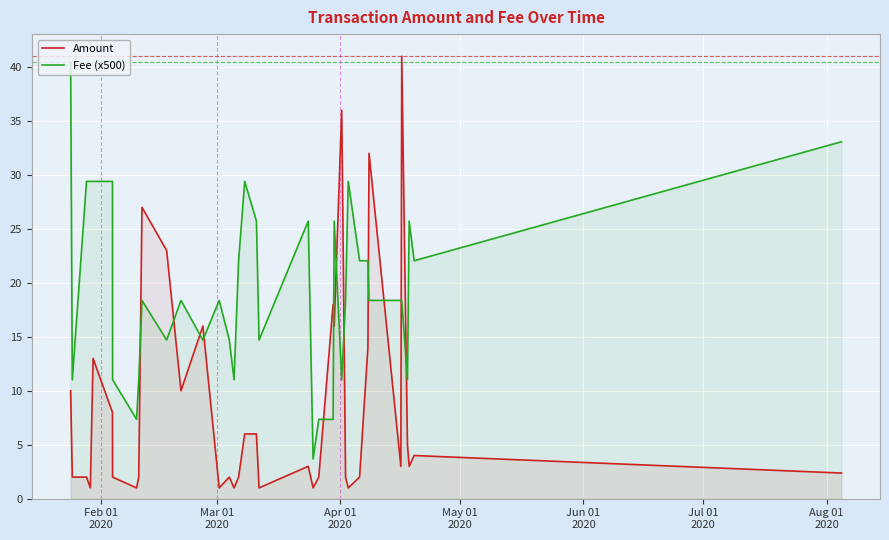

What is the greatest value displayed?

41.0